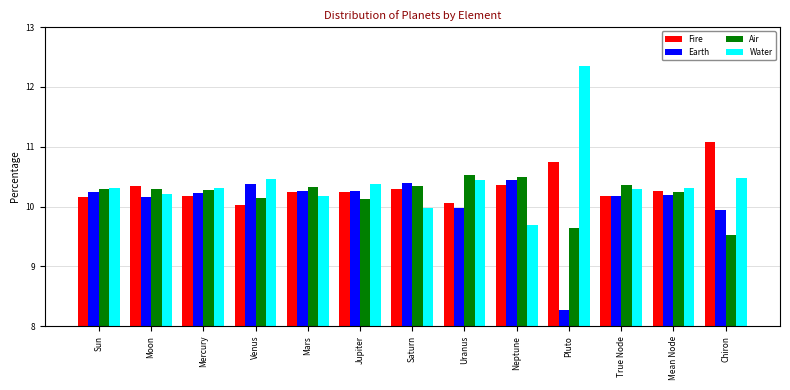

What are all the series names shown in the legend?

Fire, Earth, Air, Water